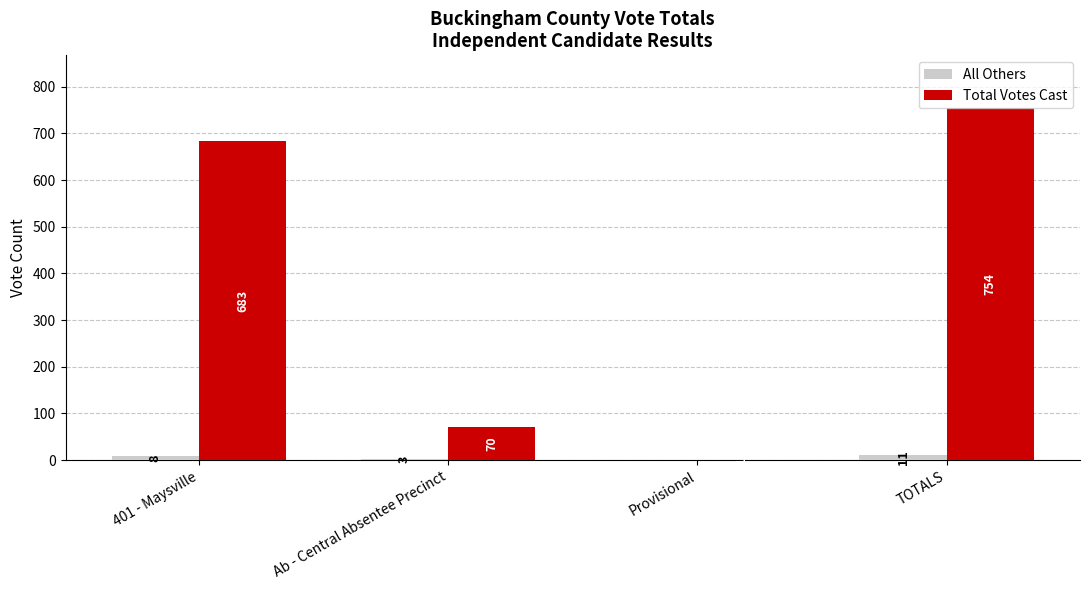

Read the Total Votes Cast value at 401 - Maysville, to the nearest 10.

680